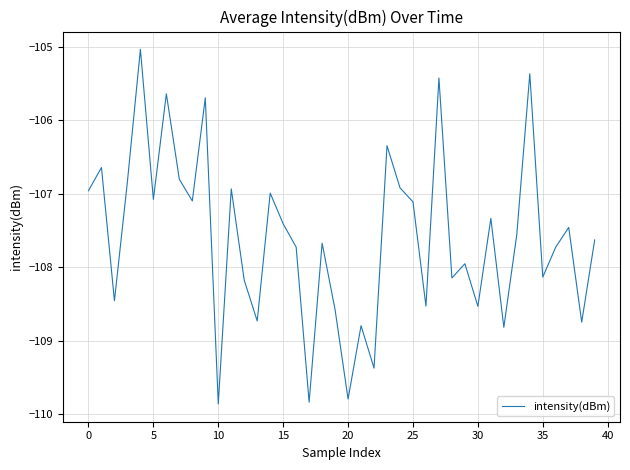

What is the difference between the maximum and minimum values?

4.8